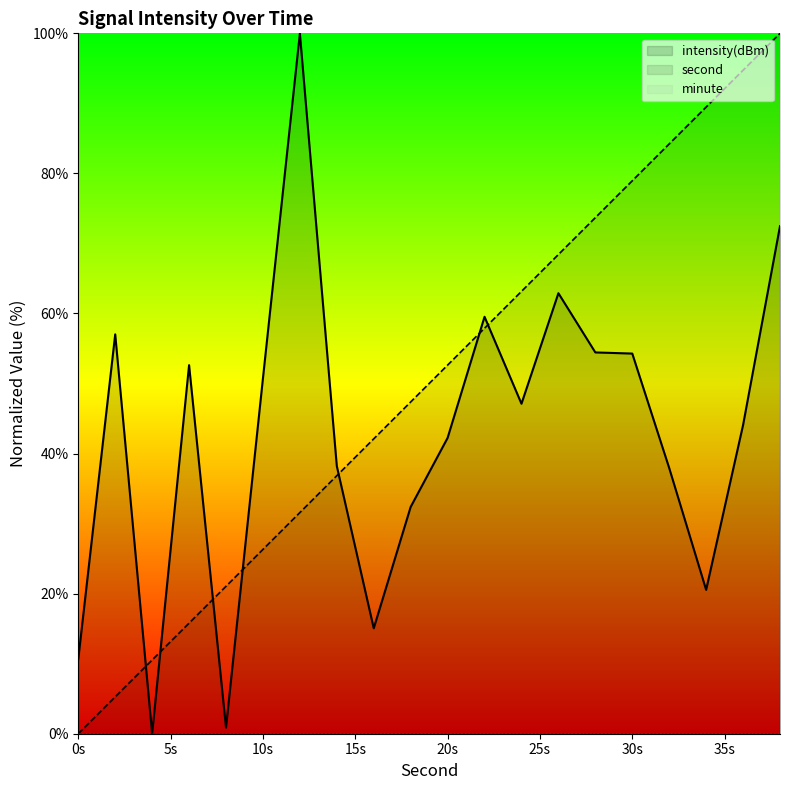

Which series ends up on top after the final intersection of second and intensity(dBm)?

second